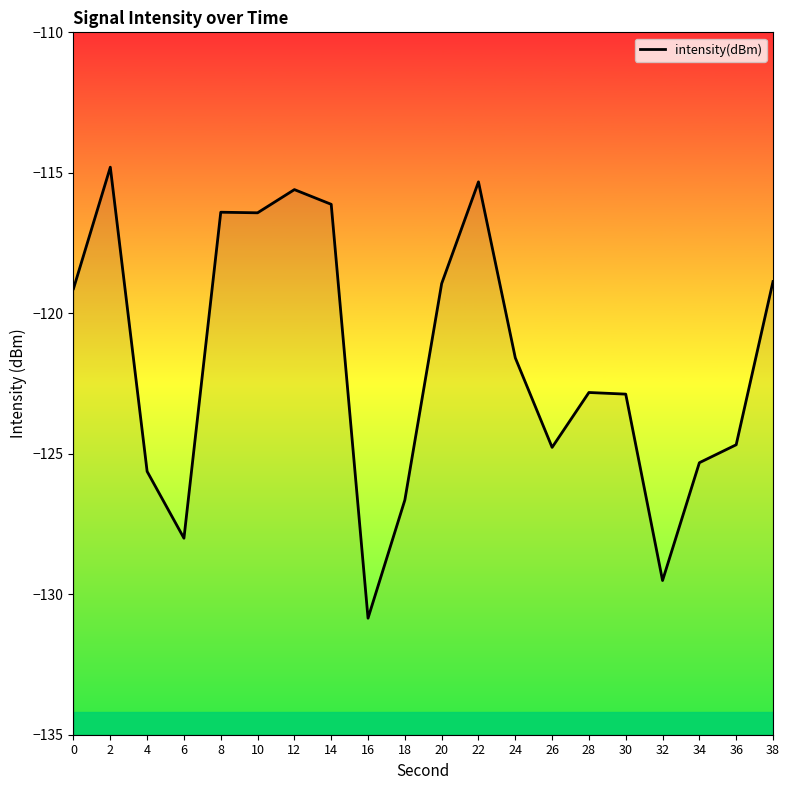

How many lines are shown in the chart?

1